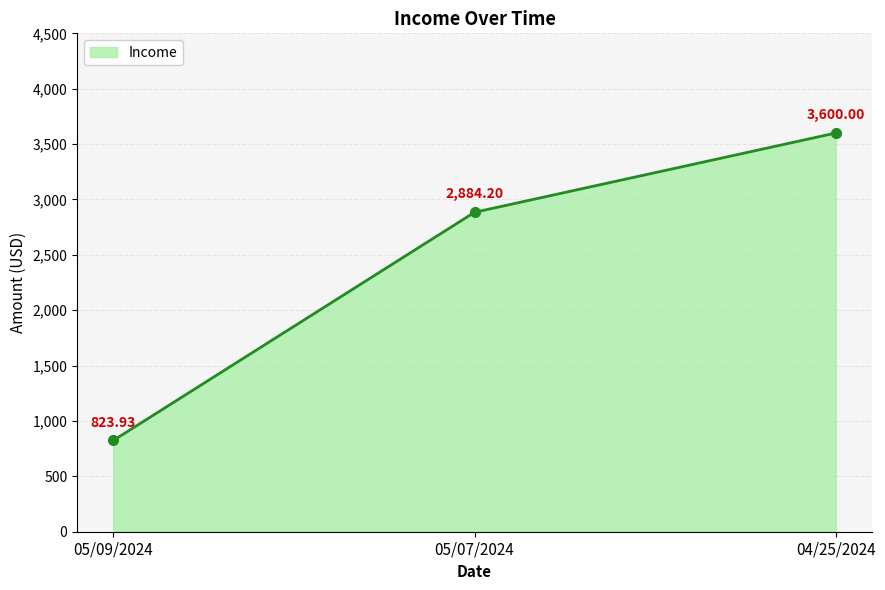

How many data points are above 2884?

2